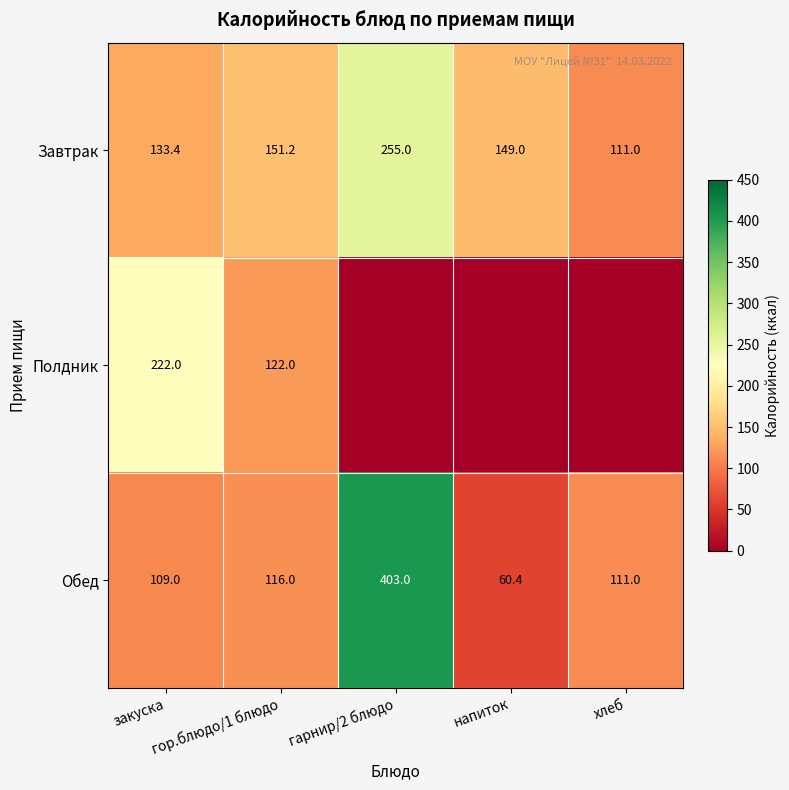

Count the number of data series in this chart.

3